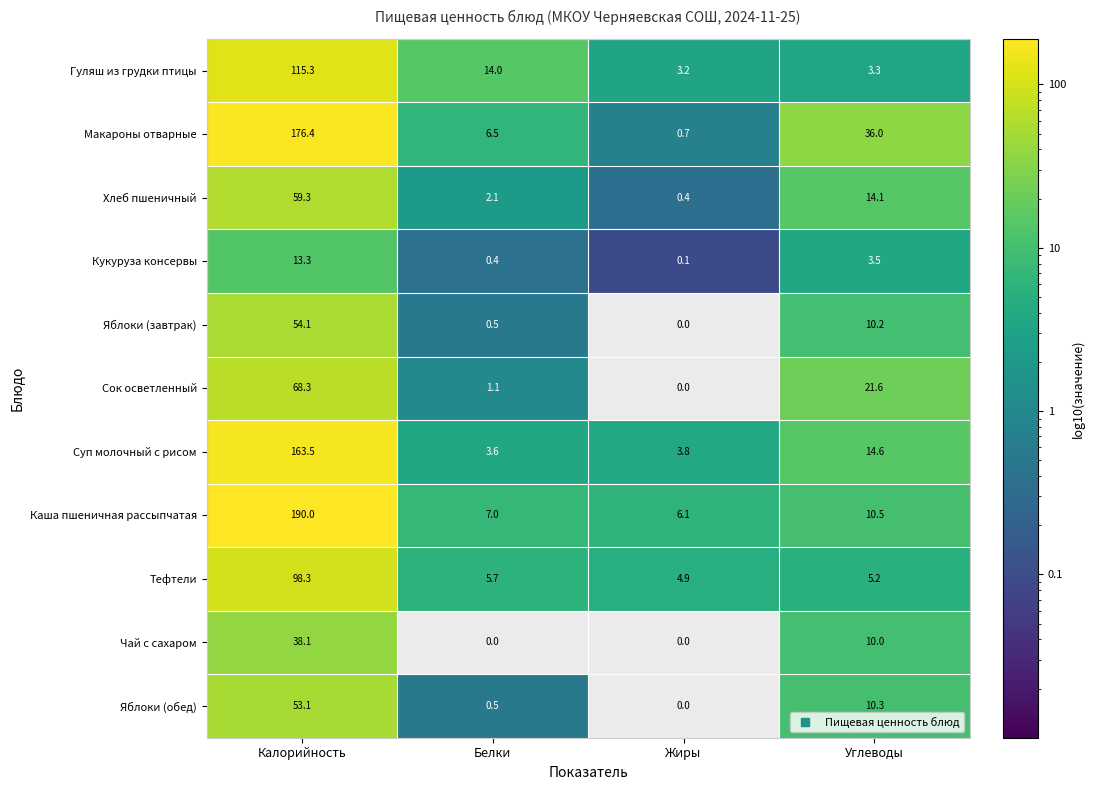

Where does the Сок осветленный series first go above 21?

Калорийность